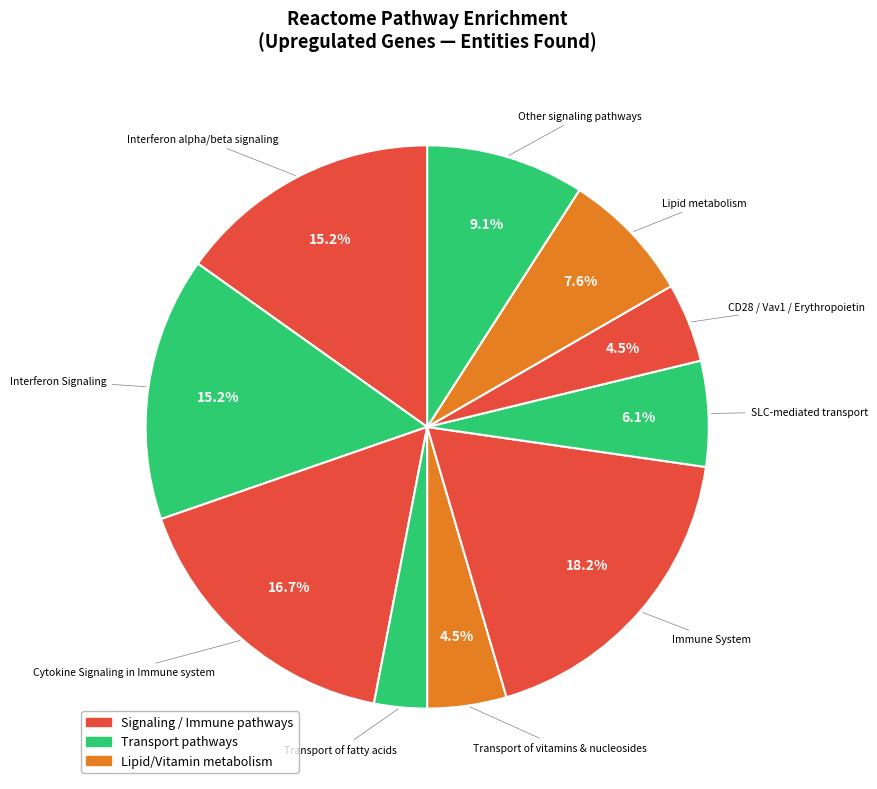

How many slices are in this pie chart?

10